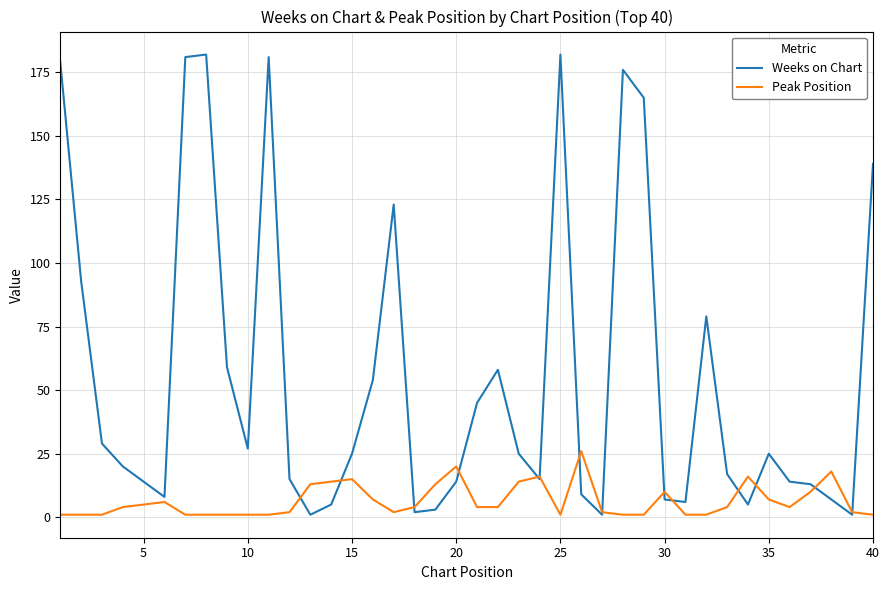

What is the difference between the maximum and second lowest values in the Peak Position series?

25